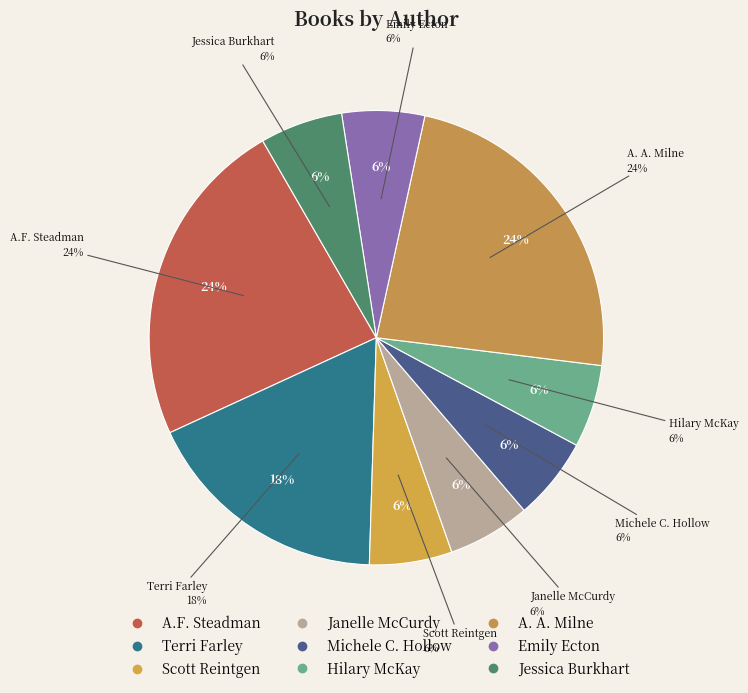

Is there a majority slice in this chart?

No